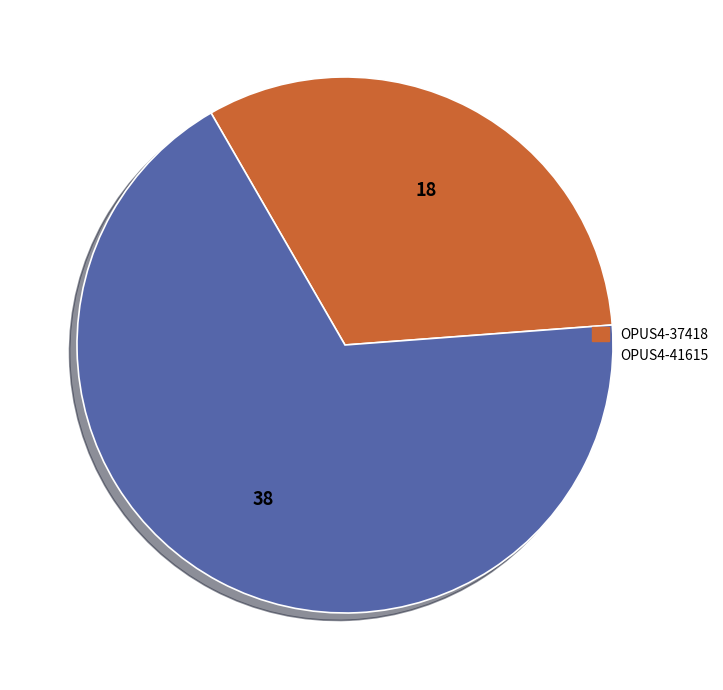

Approximately how many times larger is the value at OPUS4-37418 compared to OPUS4-41615?

0.5